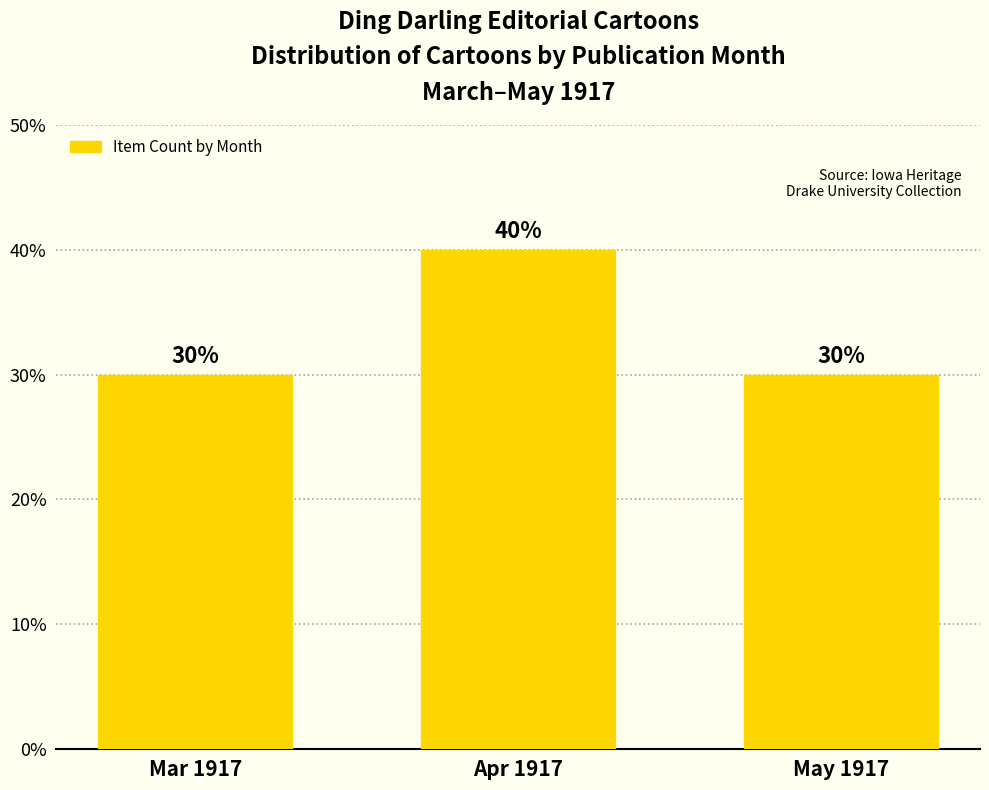

What is the label of the 2nd bar from the right?

Apr 1917